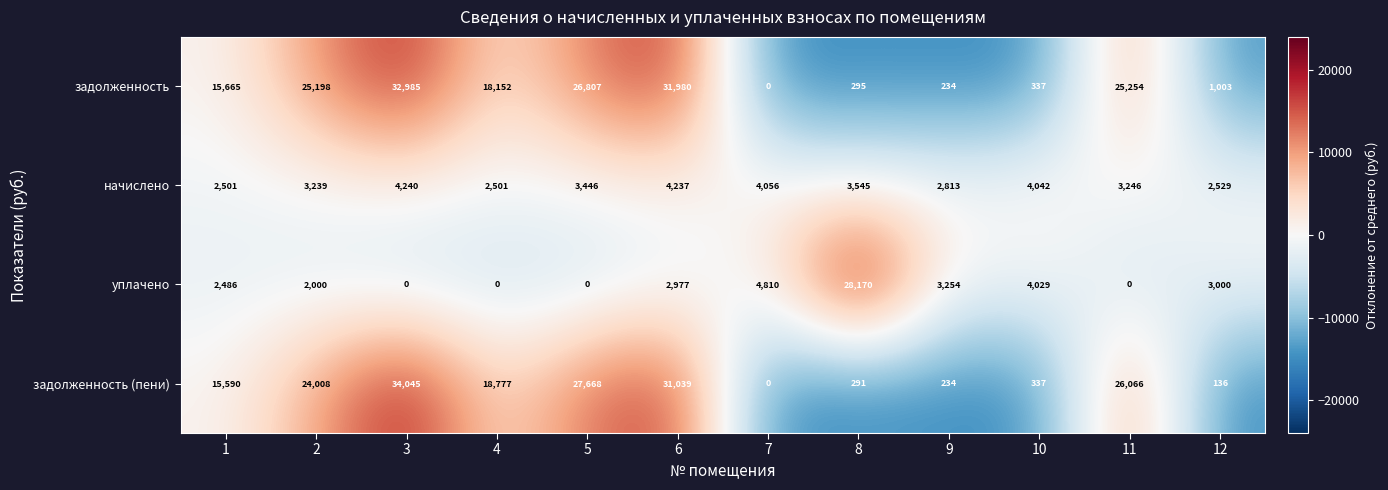

Where does the начислено series first go above 3446?

3